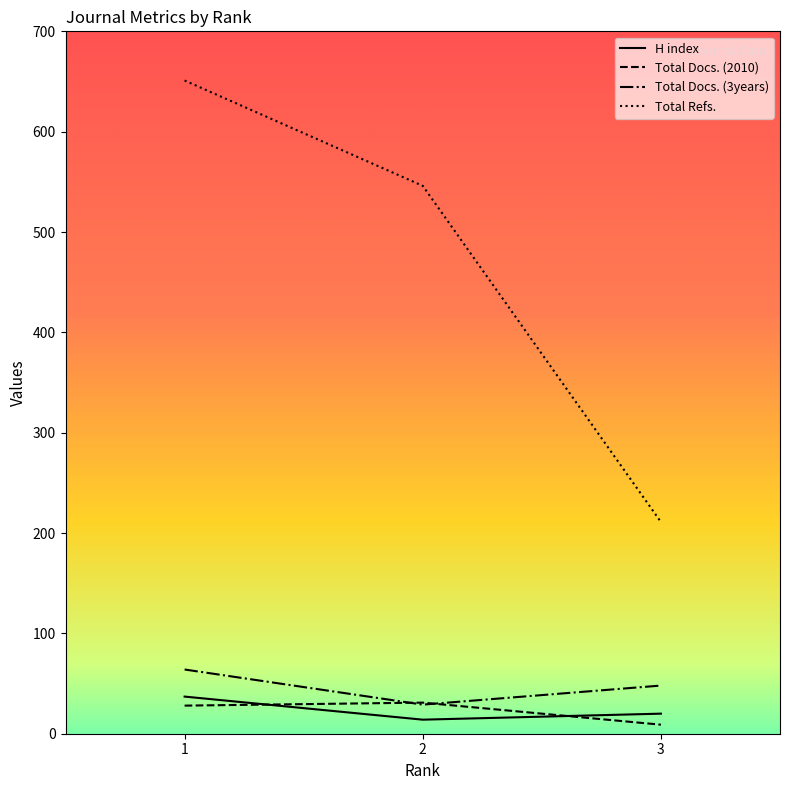

Which series changed the most between 1 and 3?

Total Refs.